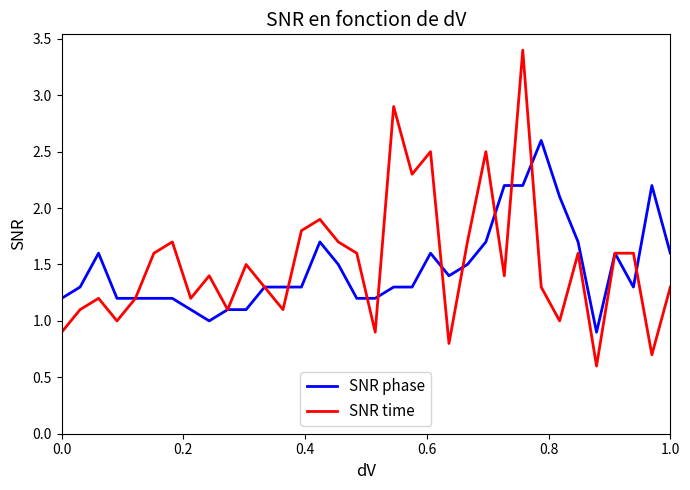

What is the minimum value shown in the chart?

0.6